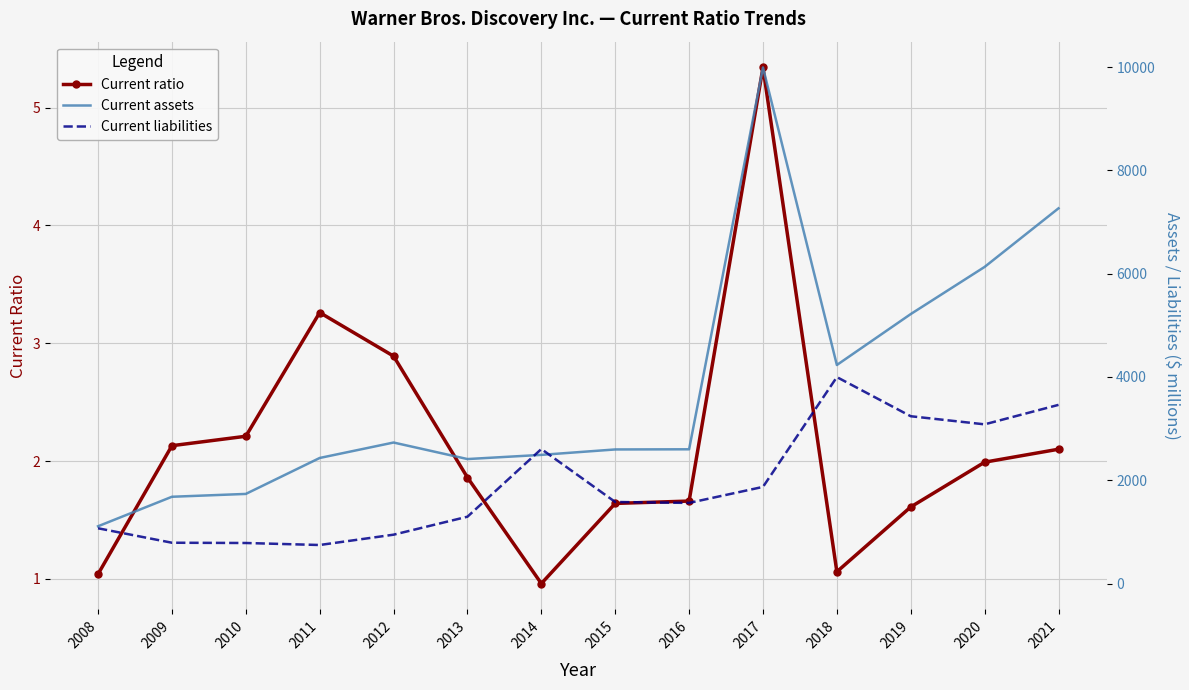

Rank the categories by Current ratio value from lowest to highest.

2014, 2008, 2018, 2019, 2015, 2016, 2013, 2020, 2021, 2009, 2010, 2012, 2011, 2017